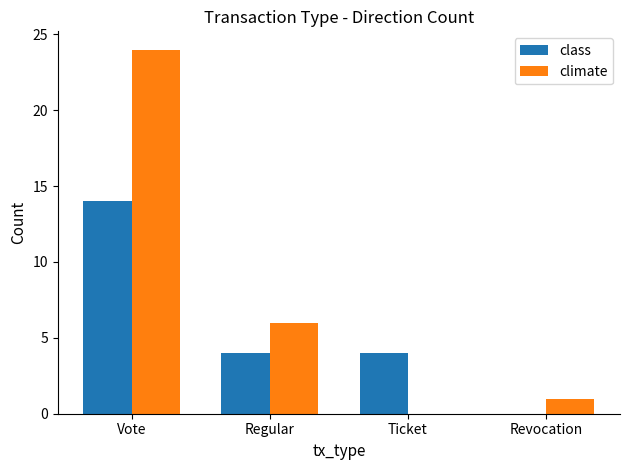

What is the sum of all climate values?

31